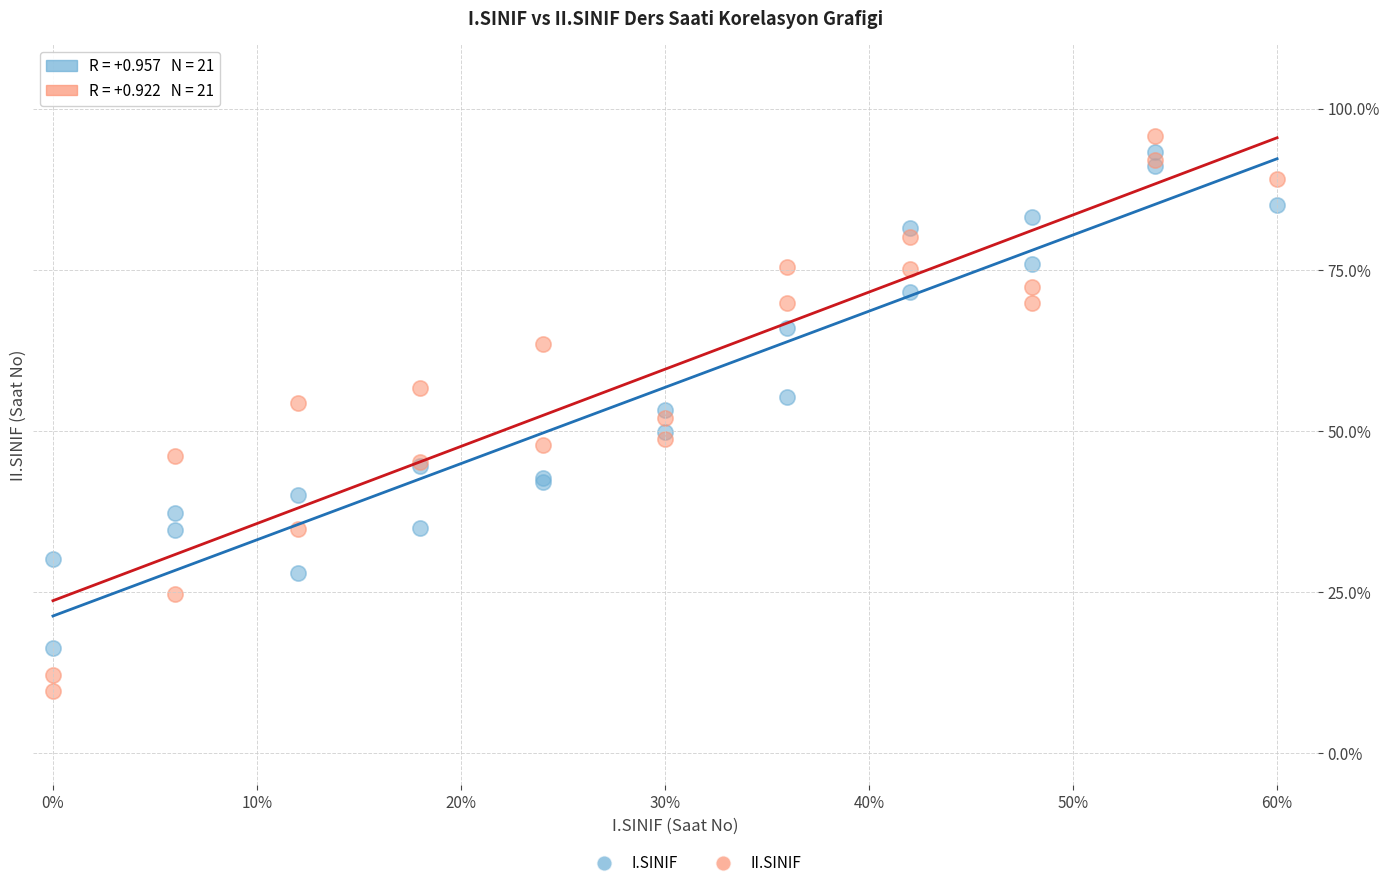

What is the X range (max minus min) for the scatter plot?

60.0